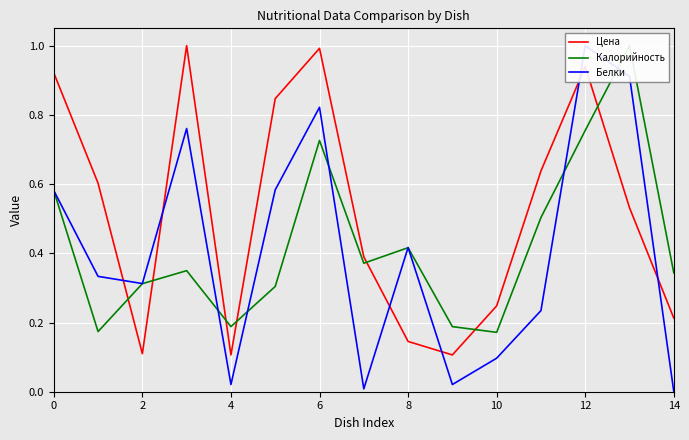

Rank the series by their average value, from lowest to highest.

Белки, Калорийность, Цена